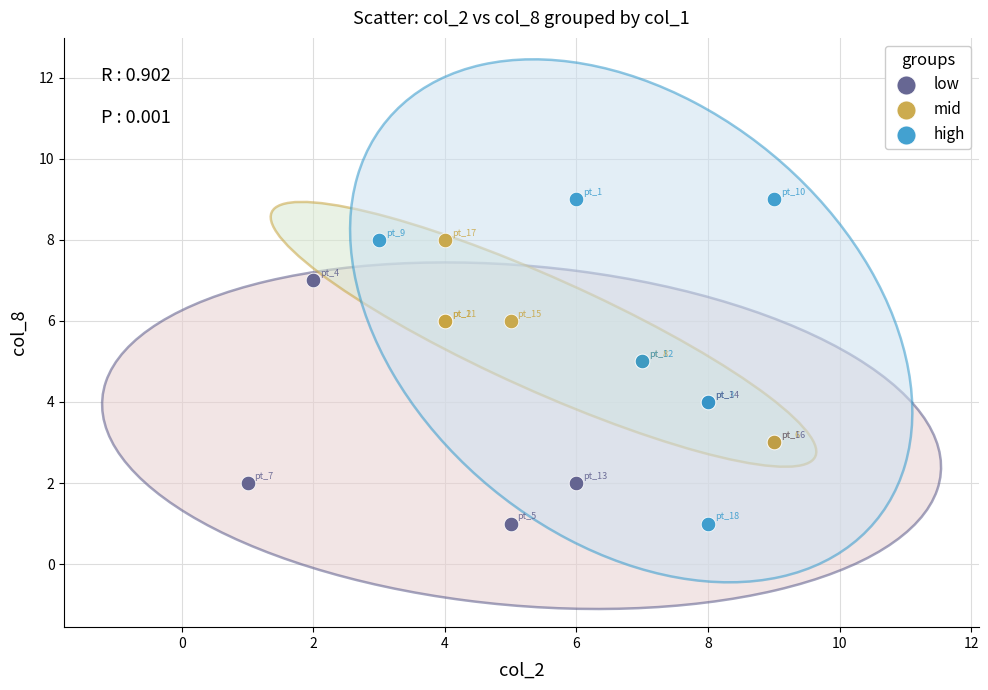

Which series reaches the maximum Y coordinate?

high